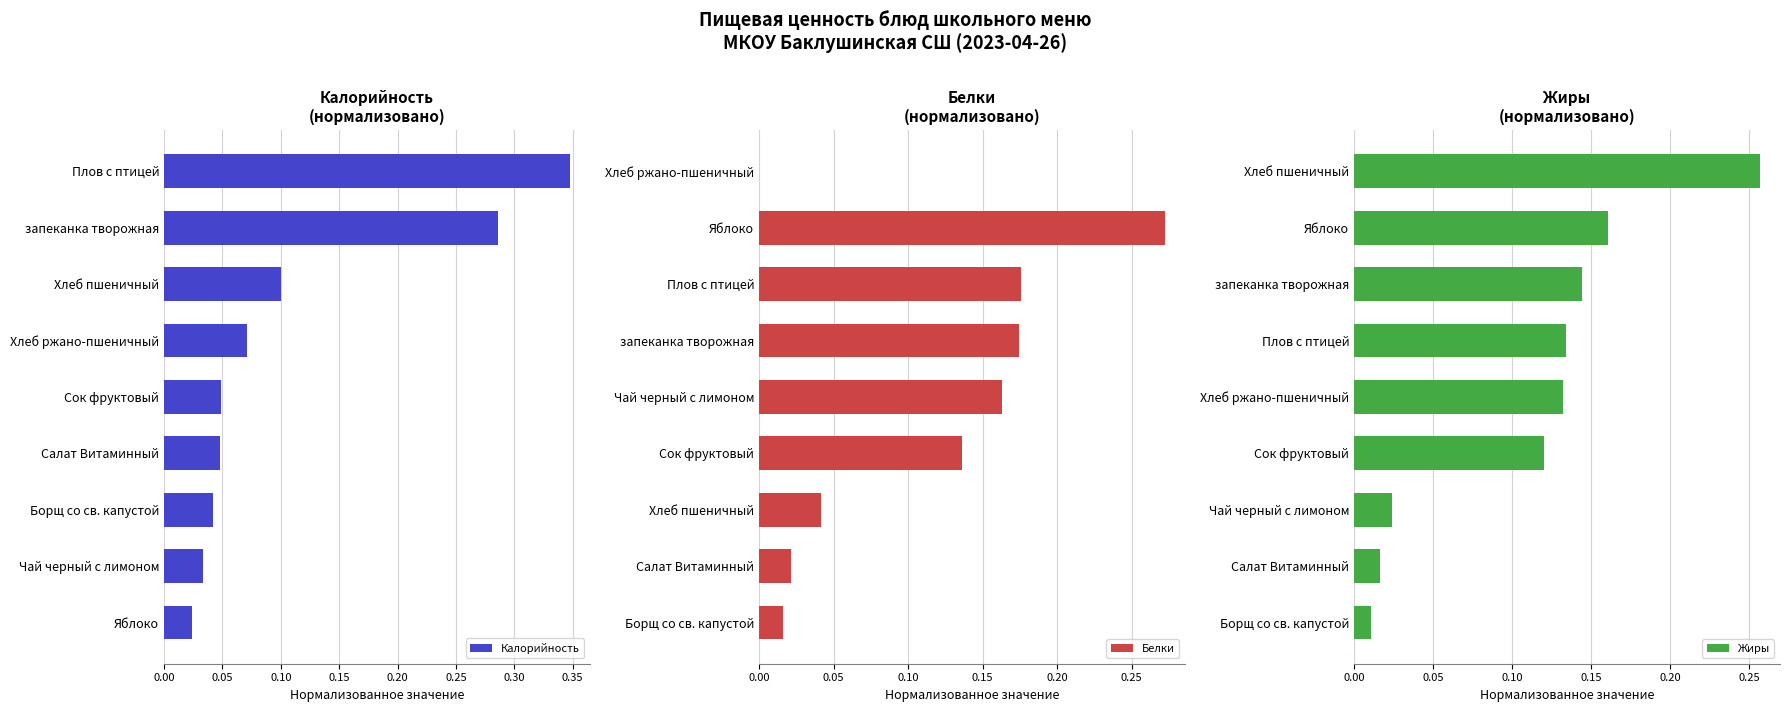

The value of Белки at Чай черный с лимоном is 0.3. True or false?

False